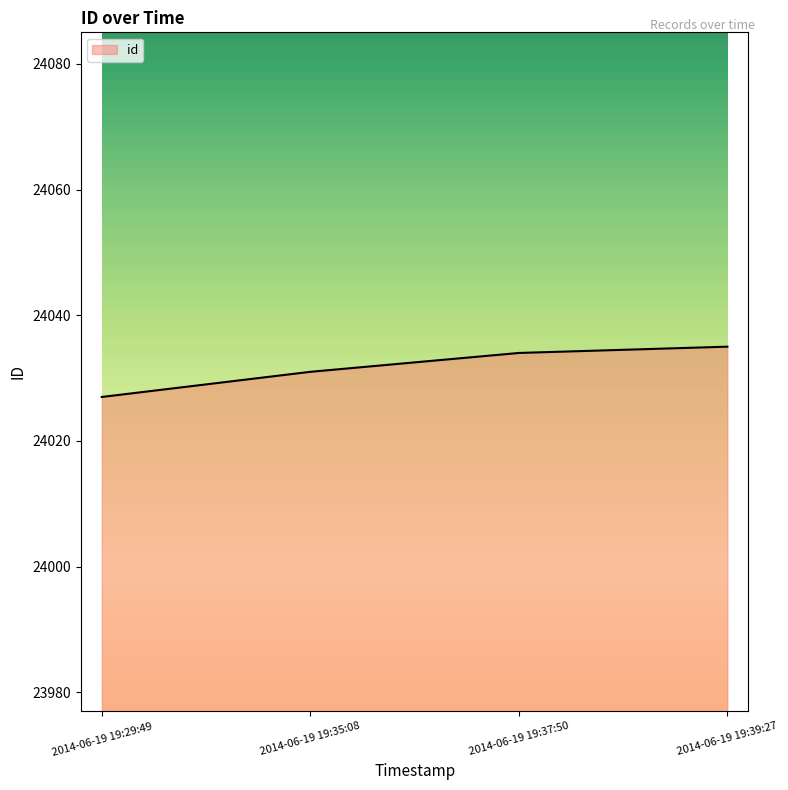

What is the change in value from 2014-06-19 19:37:50 to 2014-06-19 19:39:27?

+1